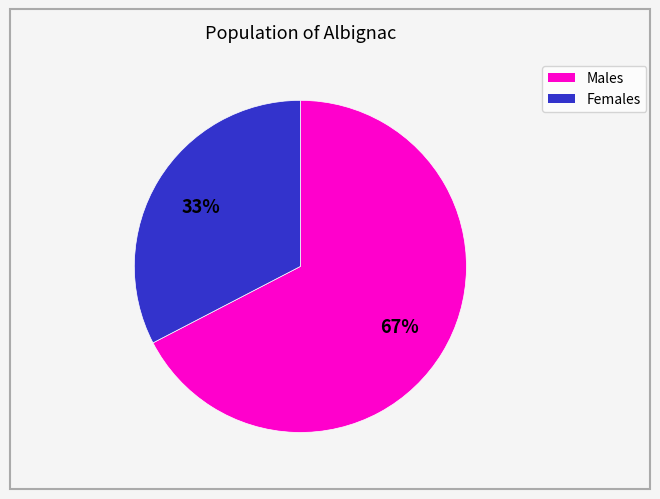

Is there any slice that represents more than half of the pie?

Yes